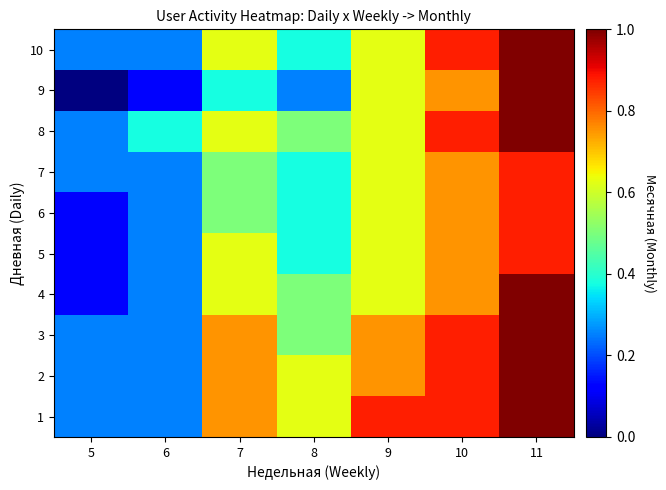

At how many categories does at least one series exceed 28?

5